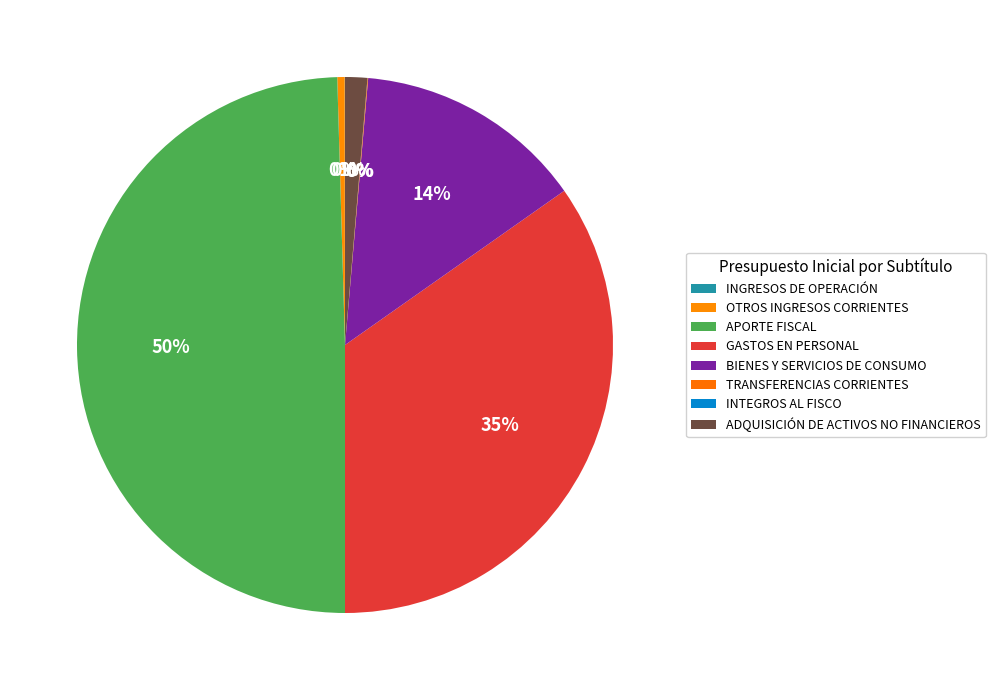

Is it true that BIENES Y SERVICIOS DE CONSUMO is 4% of the pie?

False